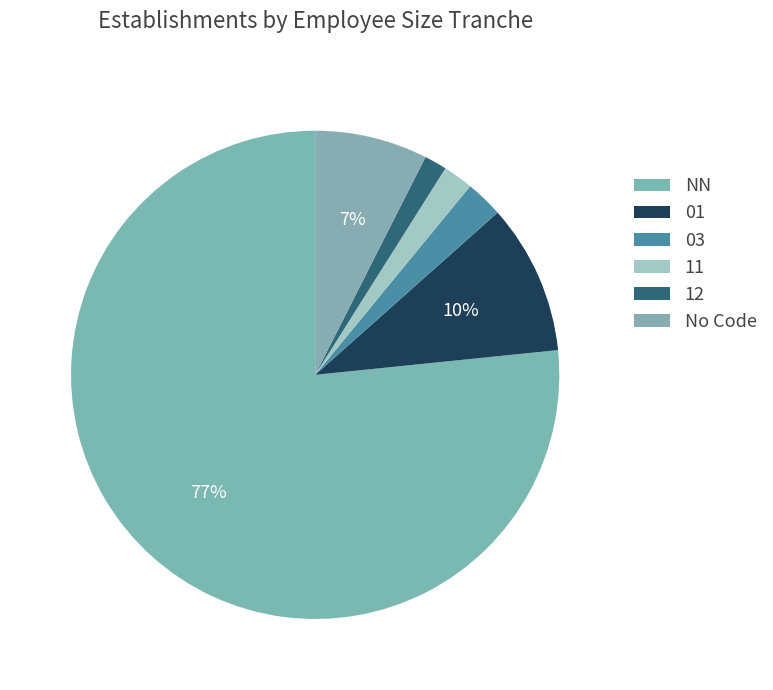

How many segments does this pie chart have?

6